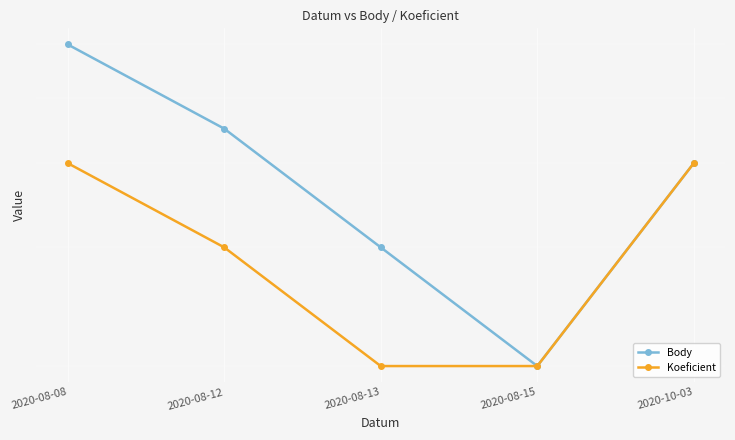

Which category has the lowest value across all series?

2020-08-15